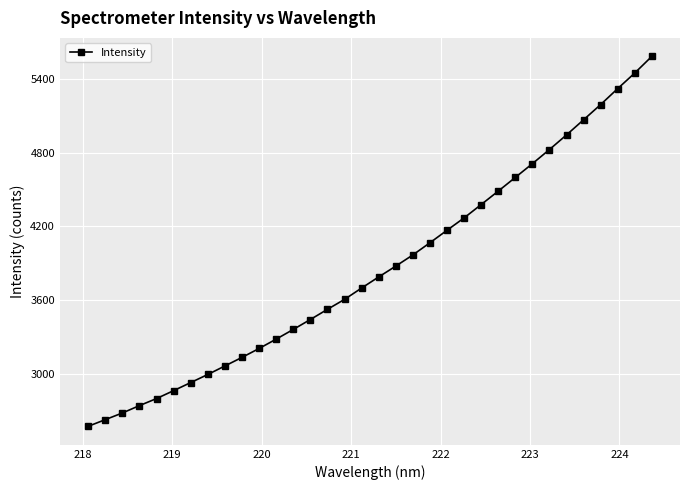

What is the minimum value shown in the chart?

2576.8